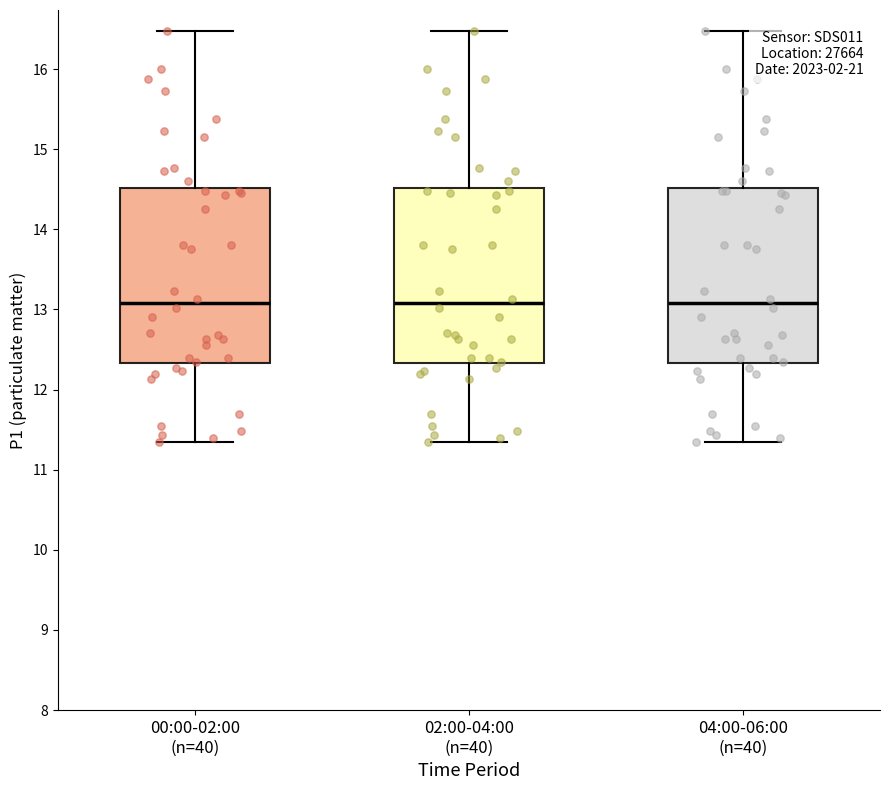

Reading left to right, read every box against the y-axis: the position of its median line, the range the box covers, and the ends of its whiskers. The values are not printed on the chart, so give them approximately, as read against the axis.

00:00-02:00 (n=40): median 13.1, box 12.3 to 14.5, whiskers 11.4 to 16.5
02:00-04:00 (n=40): median 13.1, box 12.3 to 14.5, whiskers 11.4 to 16.5
04:00-06:00 (n=40): median 13.1, box 12.3 to 14.5, whiskers 11.4 to 16.5